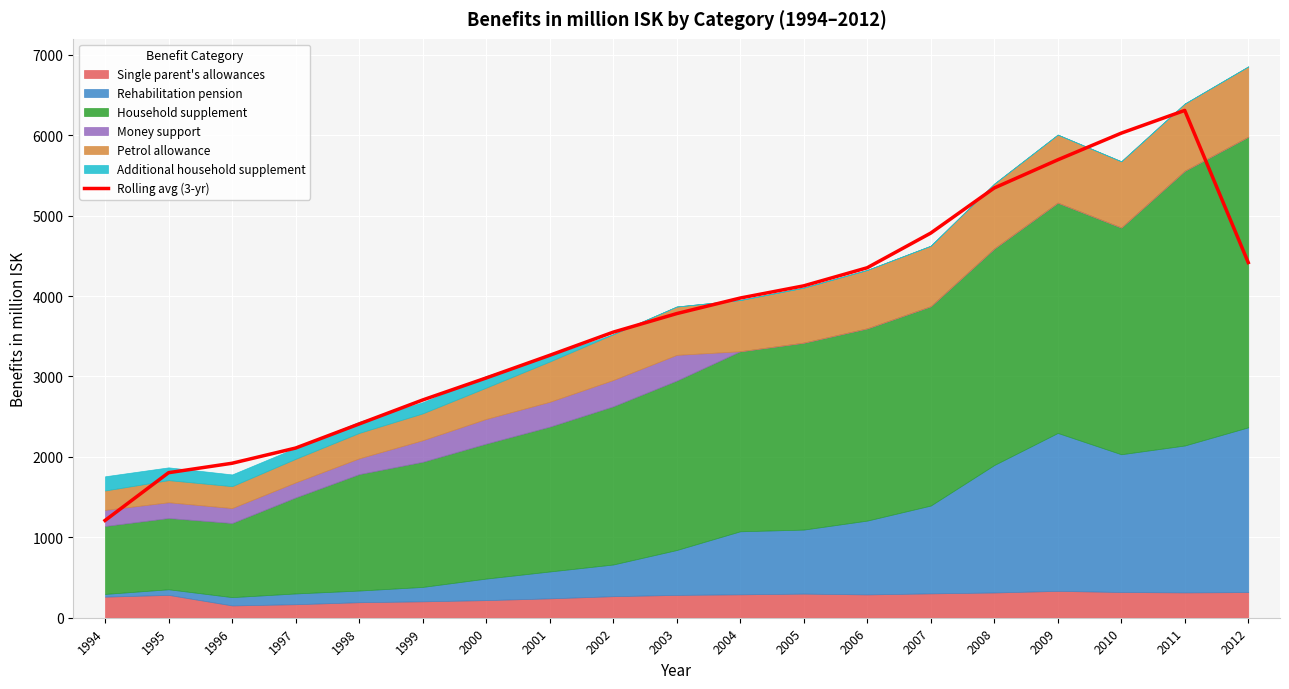

What is the sum of all values?

70765.3